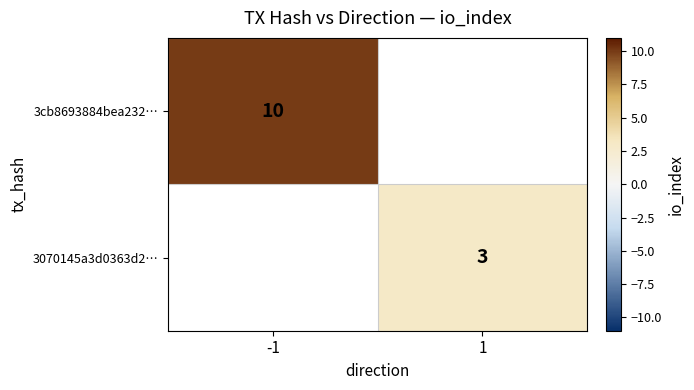

Is it true that 3070145a3d0363d2… equals 3 at 1?

True